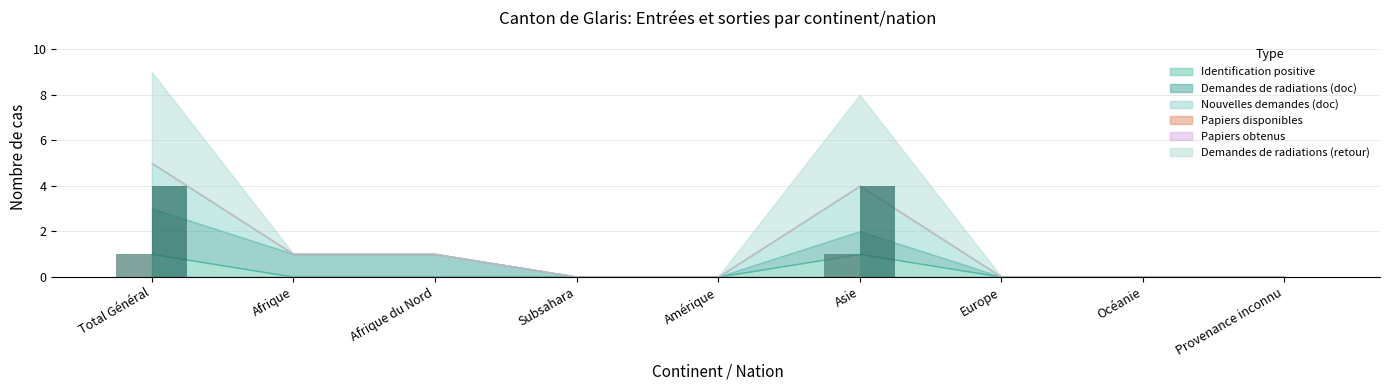

Reading left to right, extract all data points from this chart.

Identification positive: 1	0	0	0	0	1	0	0	0
Demandes de radiations (doc): 2	1	1	0	0	1	0	0	0
Nouvelles demandes (doc): 2	0	0	0	0	2	0	0	0
Papiers disponibles: 0	0	0	0	0	0	0	0	0
Papiers obtenus: 0	0	0	0	0	0	0	0	0
Demandes de radiations (retour): 4	0	0	0	0	4	0	0	0